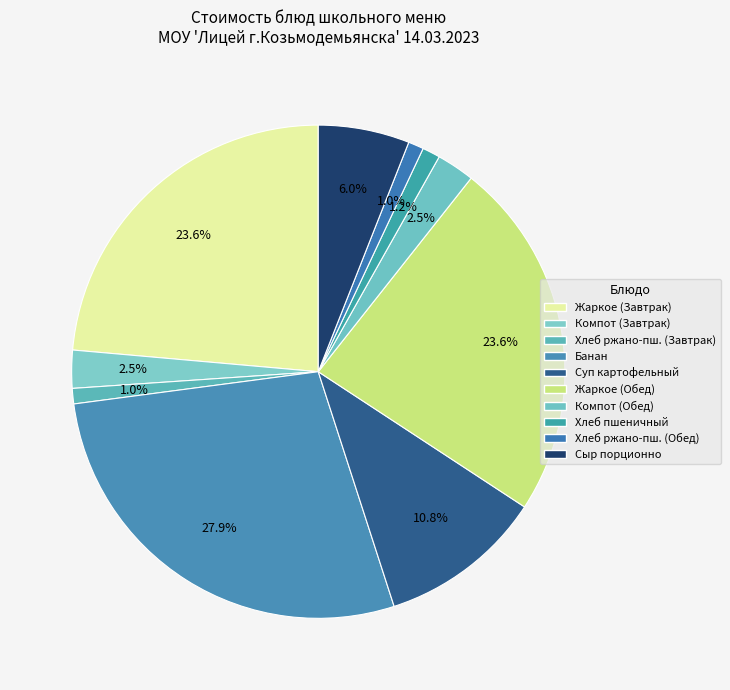

Approximately how many times larger is the value at Банан compared to Сыр порционно?

4.7